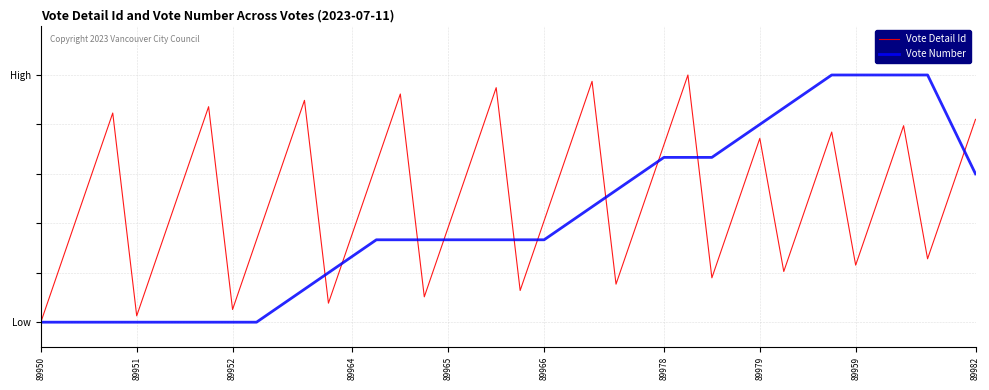

Does the chart have visible grid lines?

Yes